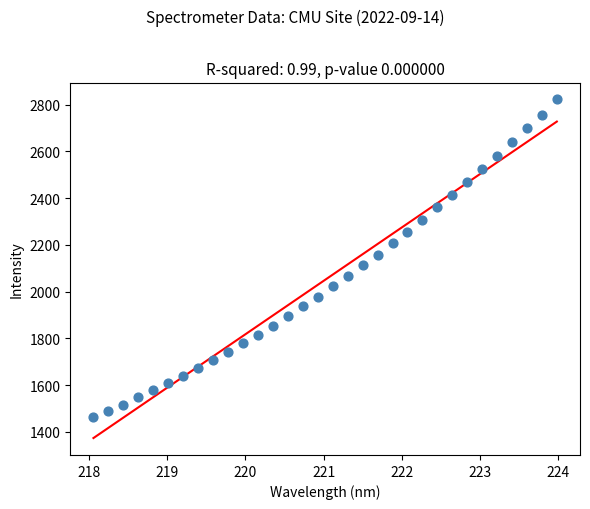

What is the range of X values (max minus min)?

5.9